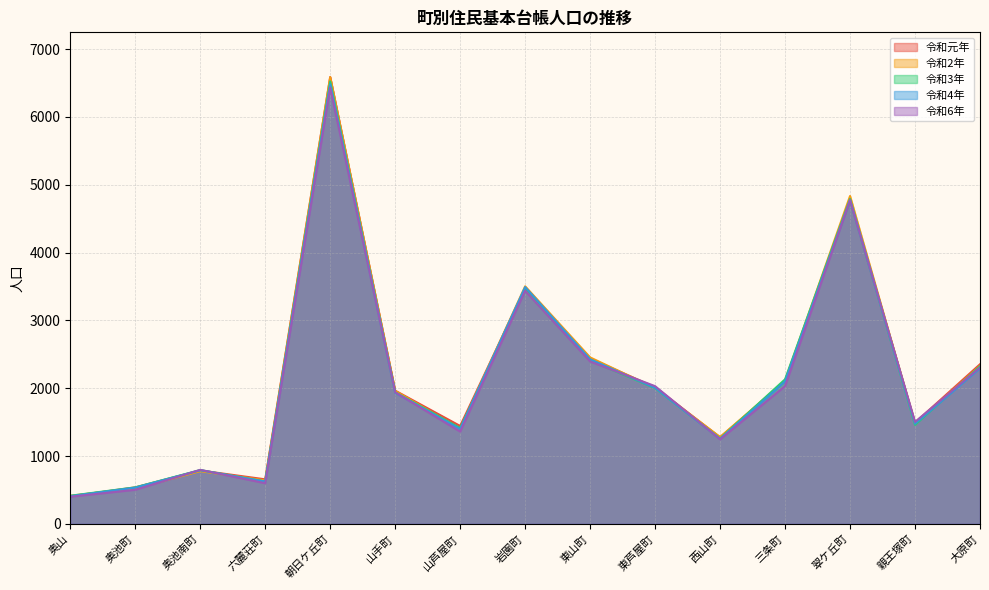

What is the value of the 令和4年 point at the 2nd from the left?

533